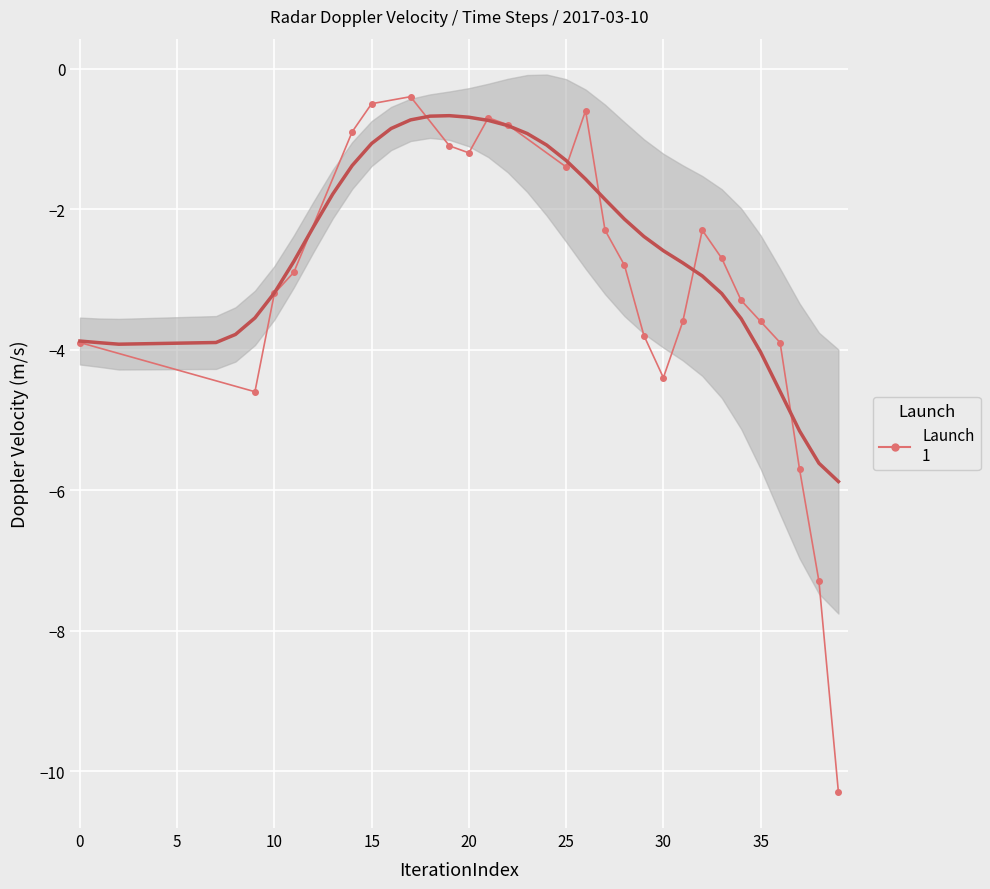

Is this an area chart (filled region under the line)?

No